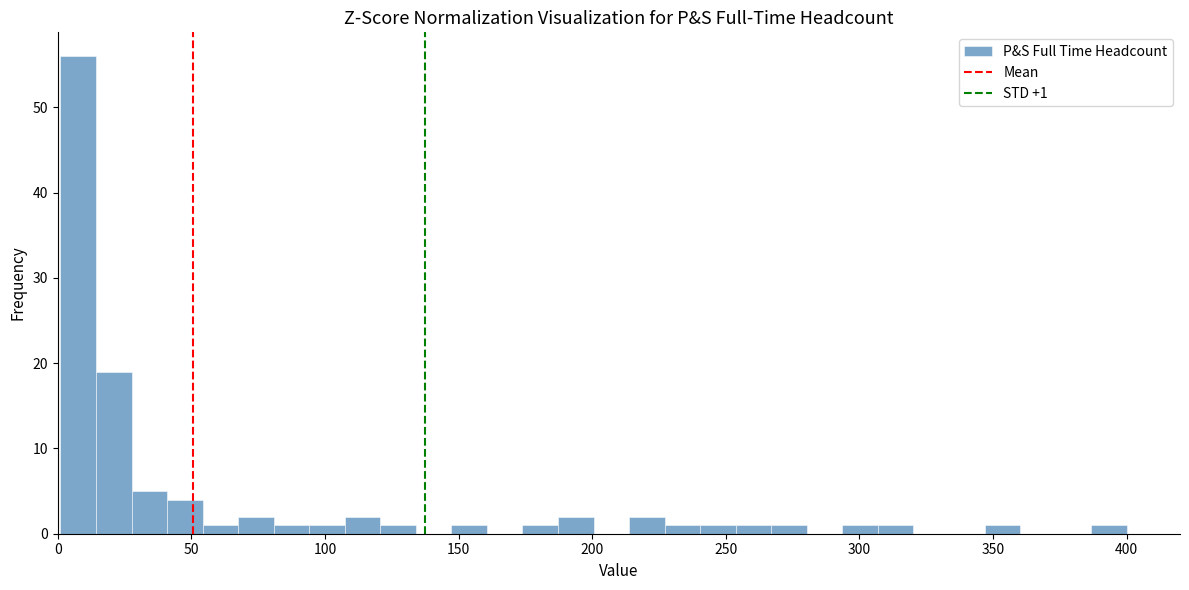

Around what value on the x-axis is the tallest bar? Give the approximate position of its centre, as read against the axis.

10